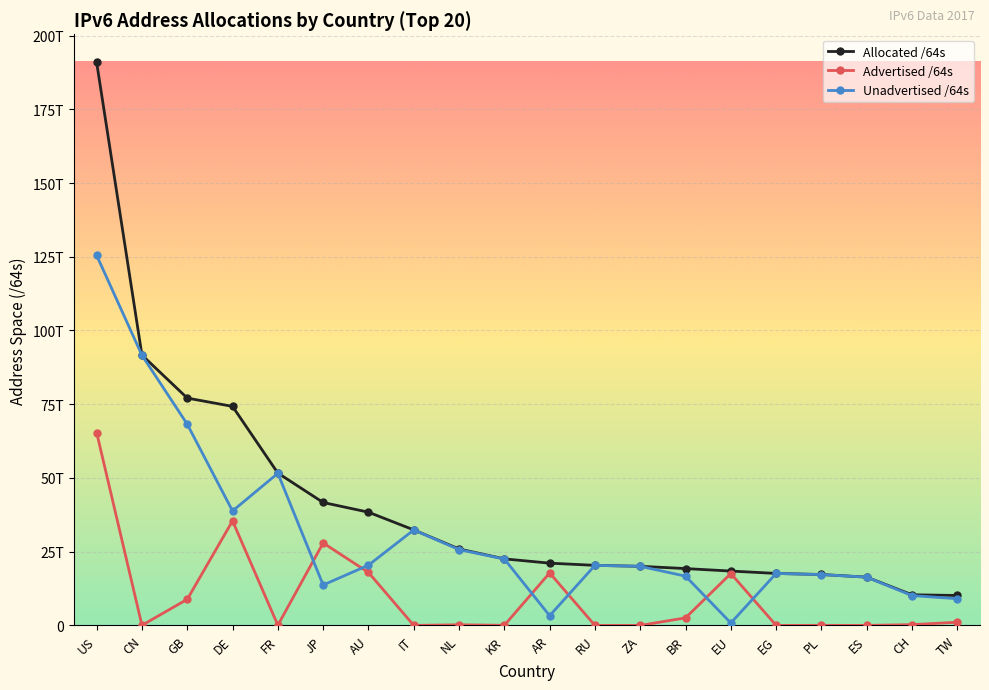

What is the value of the Advertised /64s point at the 10th from the left?

51288408064